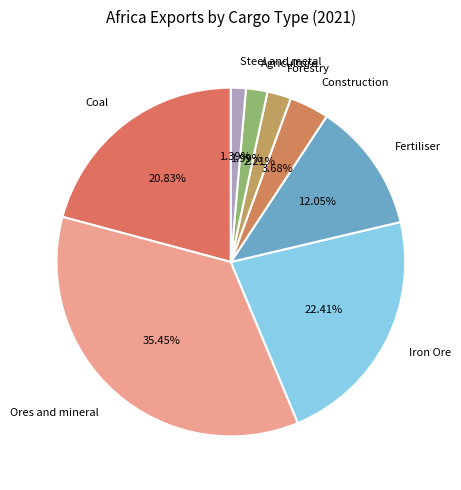

How many segments does this pie chart have?

8